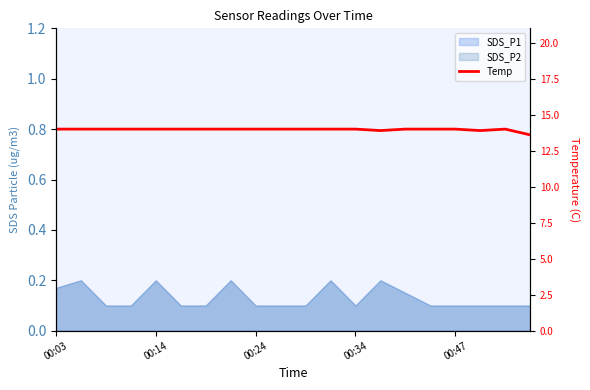

What value does the data have at 00:47?

14.0